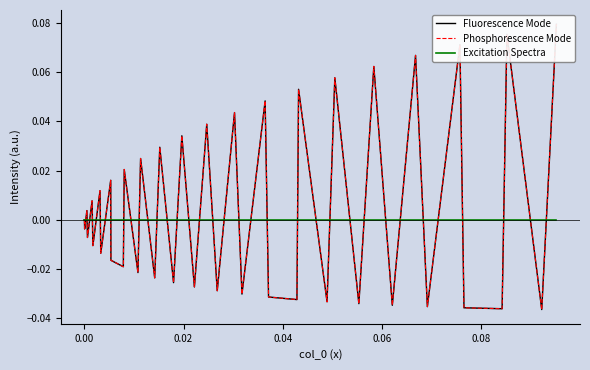

True or false: Fluorescence Mode and Excitation Spectra intersect in this chart.

True